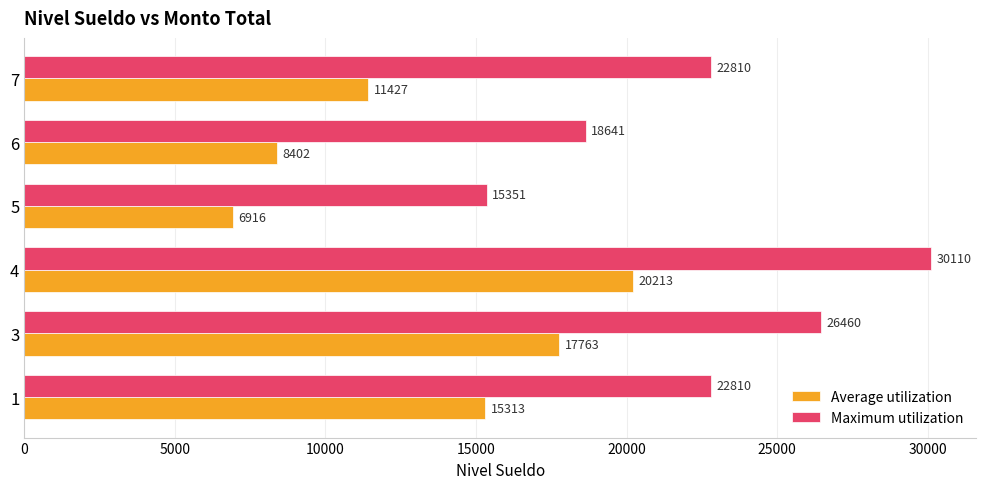

At how many categories does at least one series exceed 10333?

6